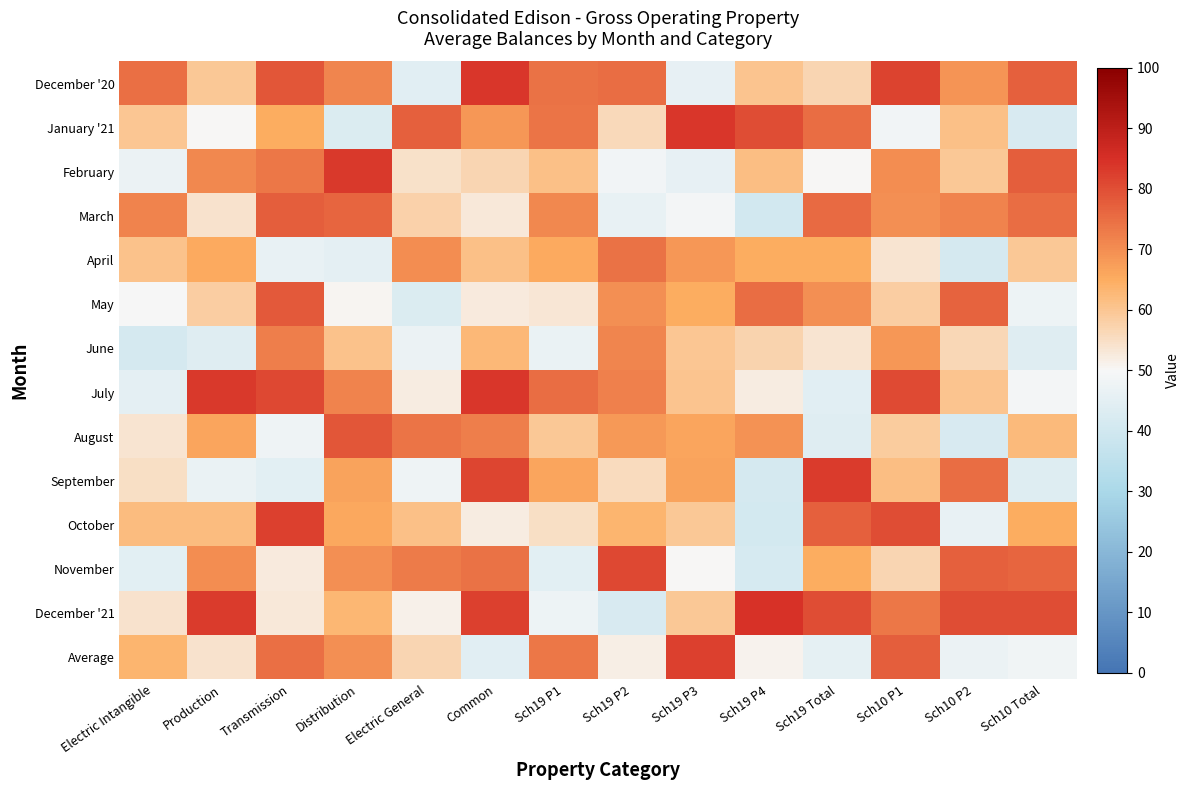

How many data points does each series have?

14